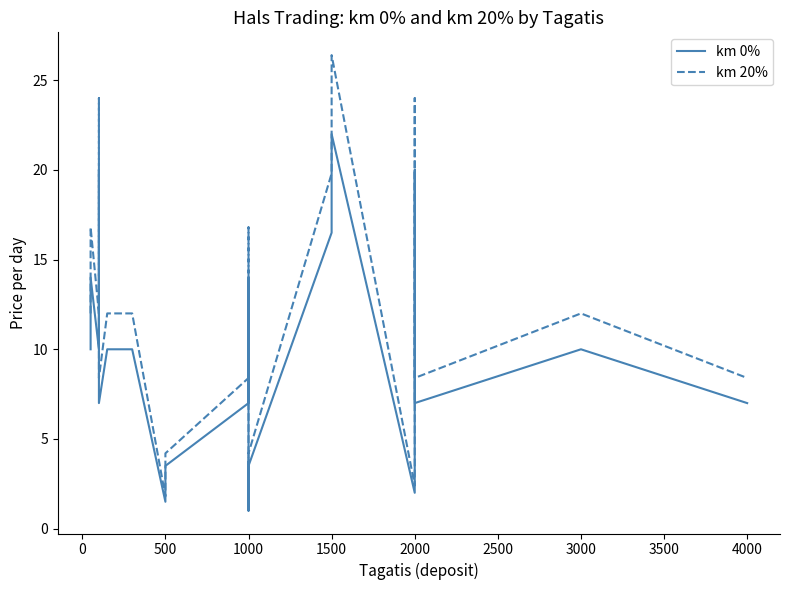

What is the minimum value shown in the chart?

1.0